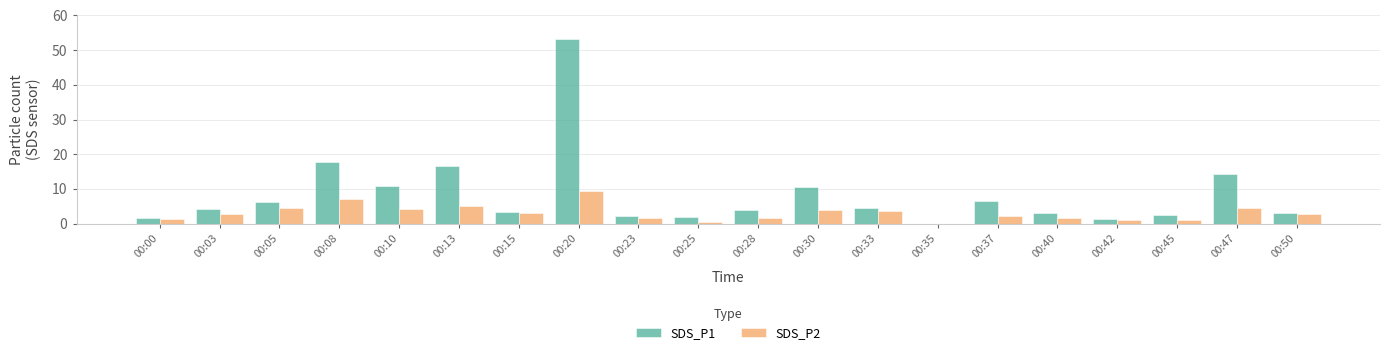

What is the sum of the SDS_P1 values at 00:23 and 00:45?

4.6